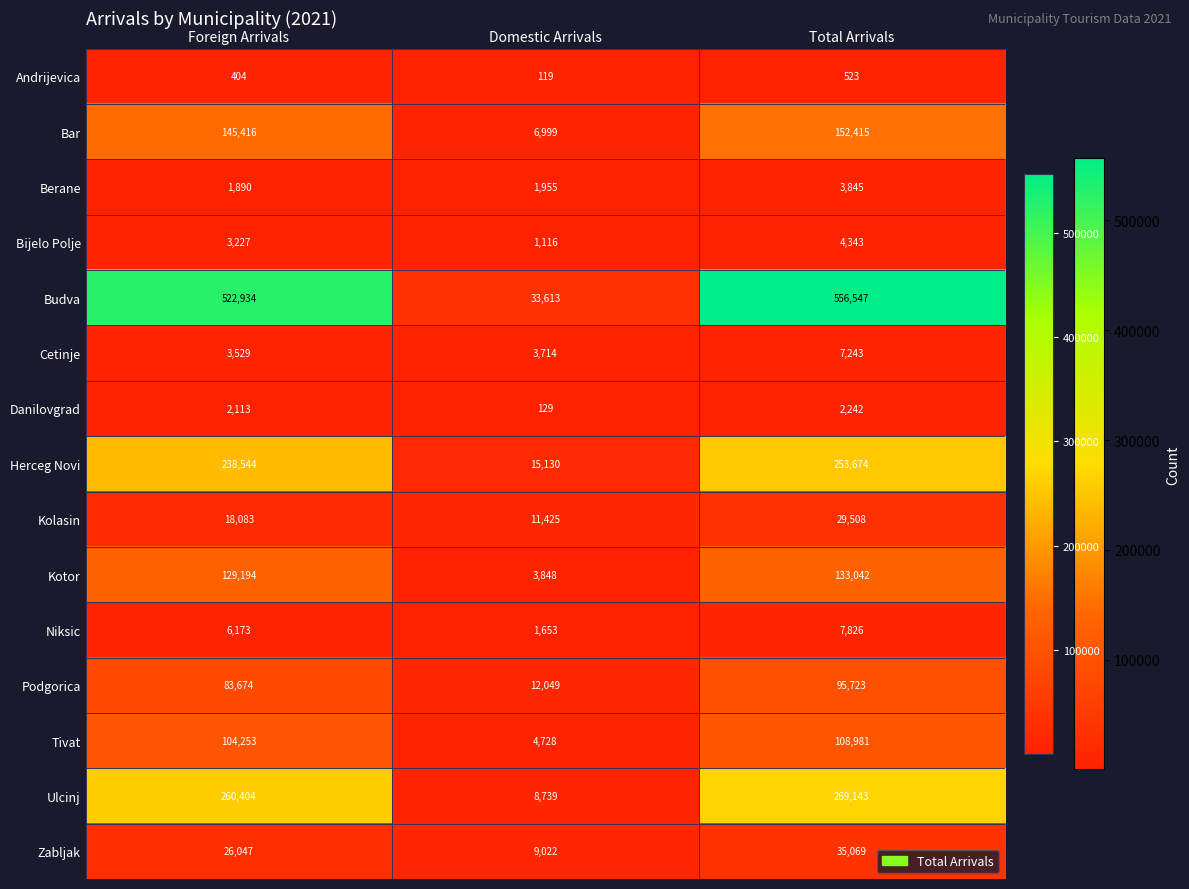

Read the Budva value at Foreign Arrivals, to the nearest 50.

522950